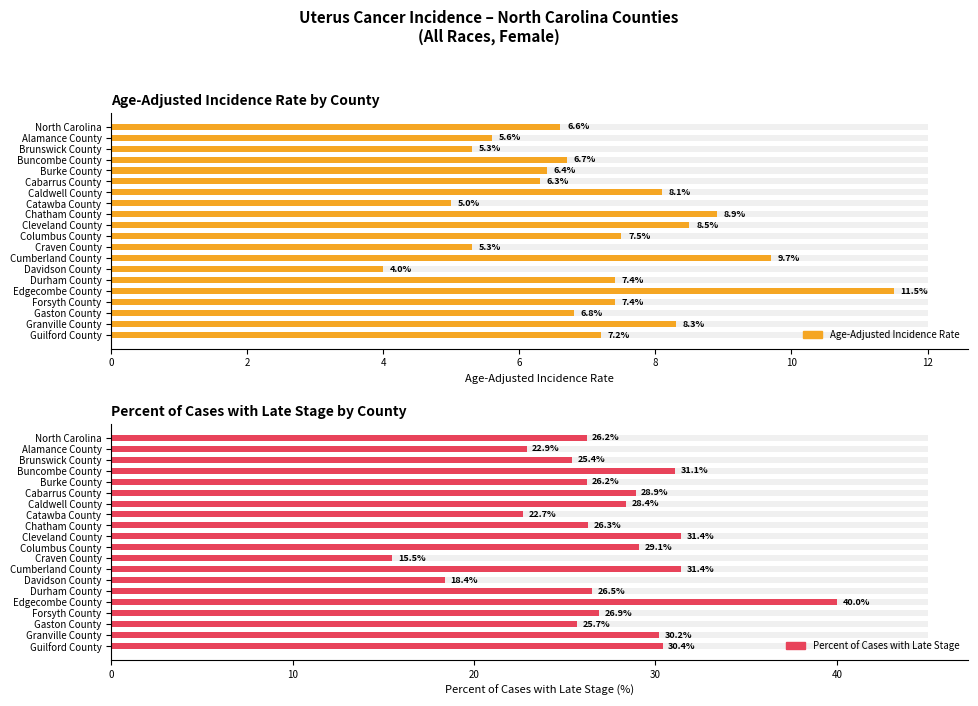

Is it true that Percent of Cases with Late Stage equals 26.9 at Forsyth County?

True